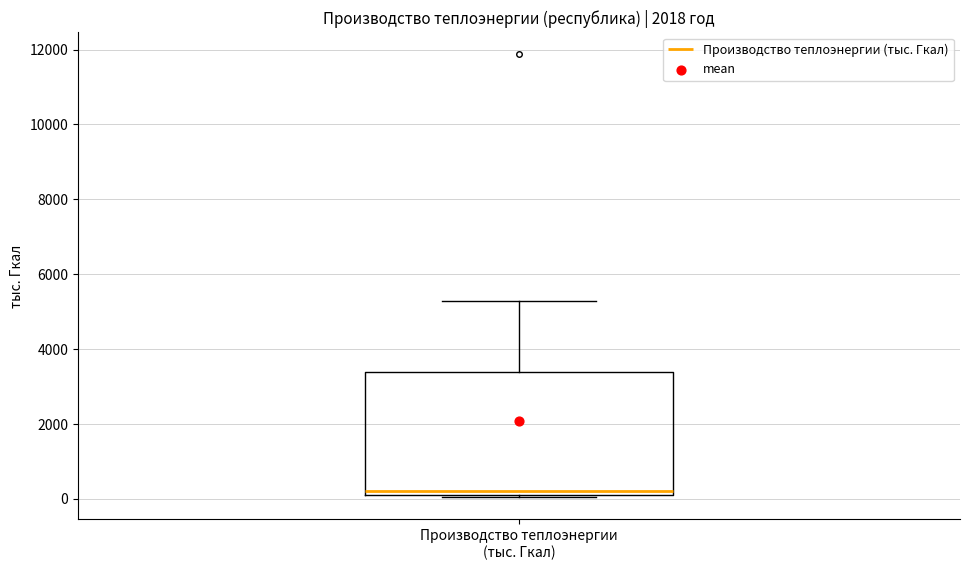

Read this box plot against the y-axis: the position of the median line, the range covered by the box, and the ends of both whiskers. The values are not printed on the chart, so give them approximately, as read against the axis.

median 200 (just above the box's lower edge), box 200 to 3400, whiskers 0 to 5200